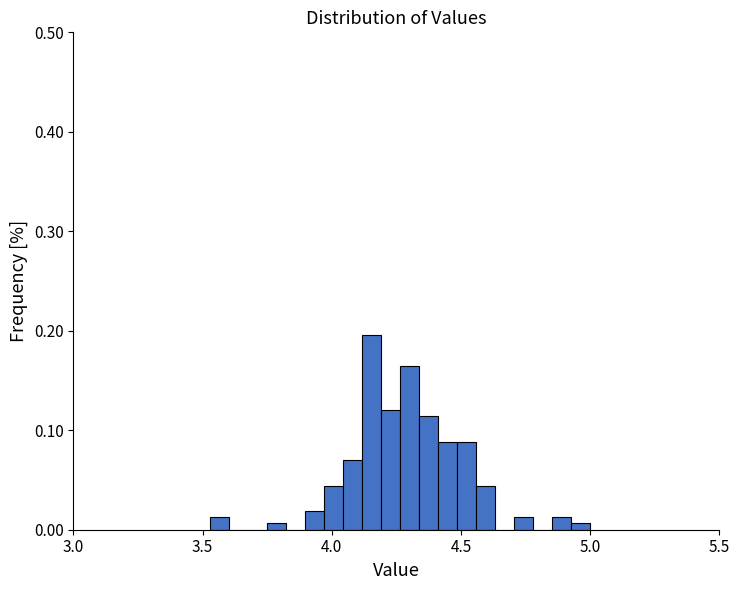

Around what value on the x-axis is the tallest bar? Give the approximate position of its centre, as read against the axis.

4.15